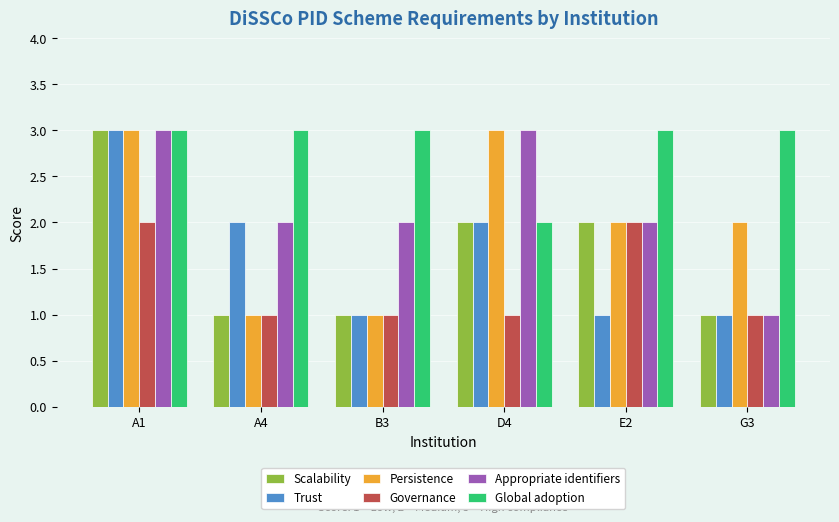

What value does the Trust series have at B3?

1